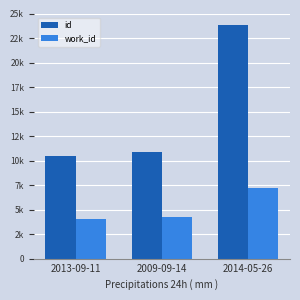

What are all the series names shown in the legend?

id, work_id